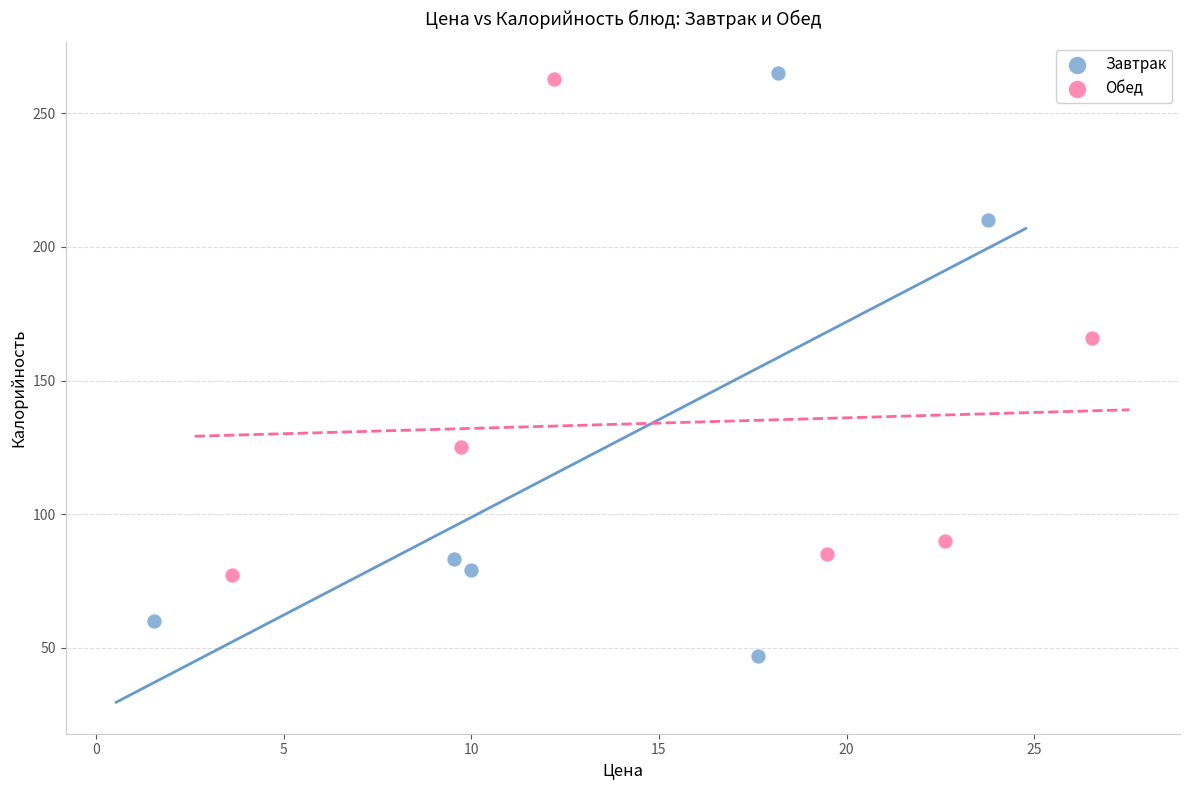

Which series reaches the minimum Y coordinate?

Завтрак